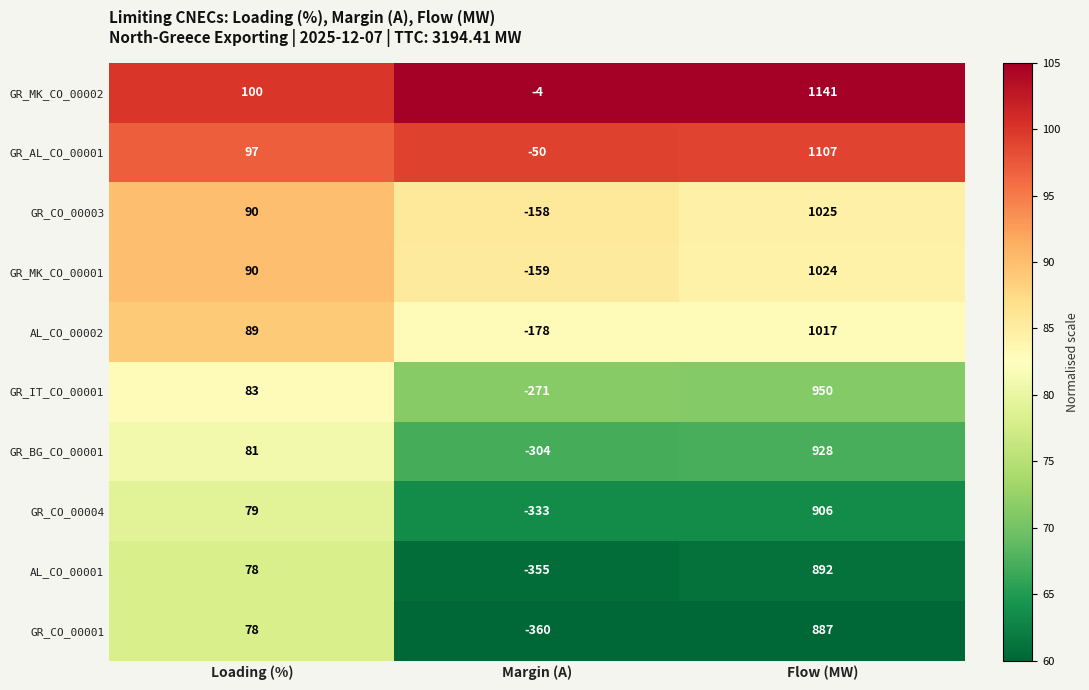

What is the total value across all series at Loading (%)?

865